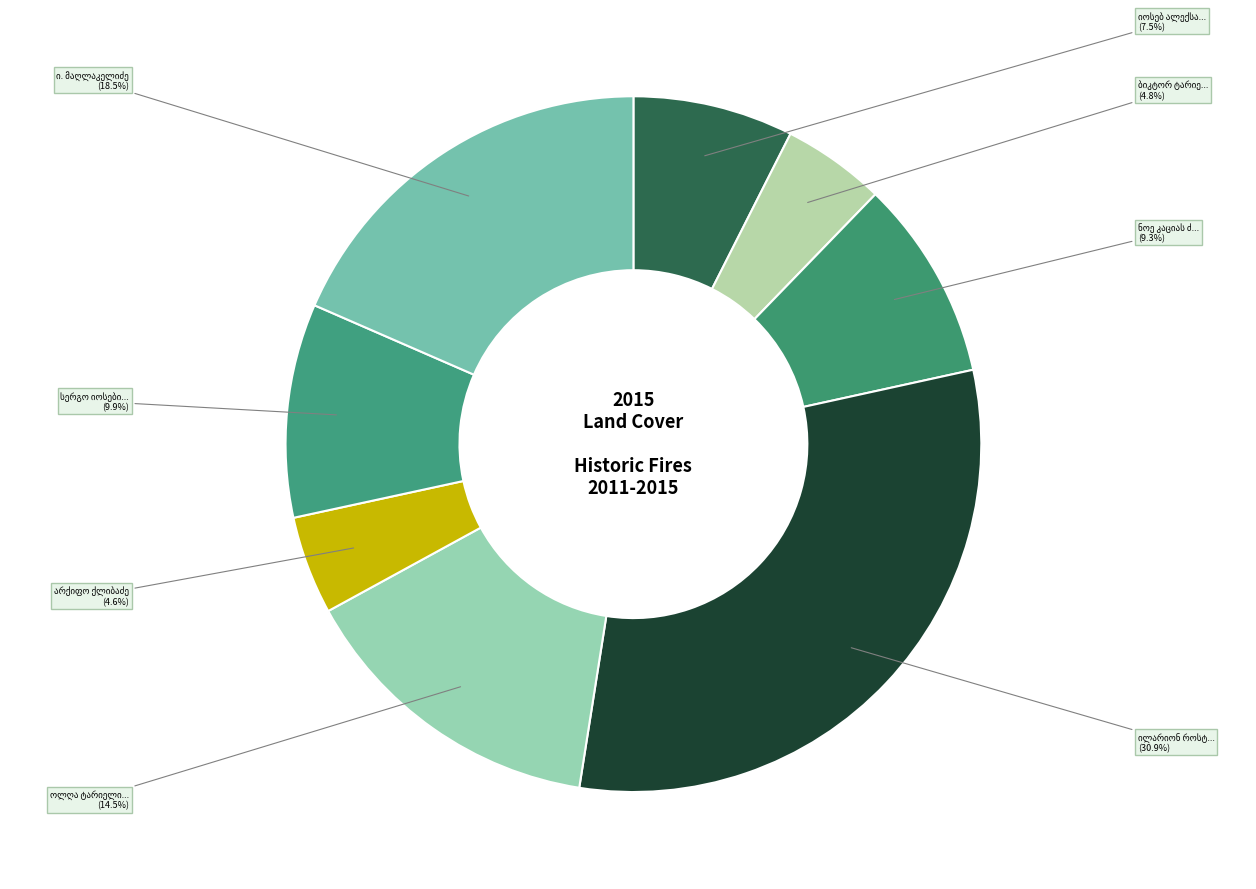

To the nearest percent, what portion does ბიკტორ ტარიელის ძე საკანდელიძე represent?

5%